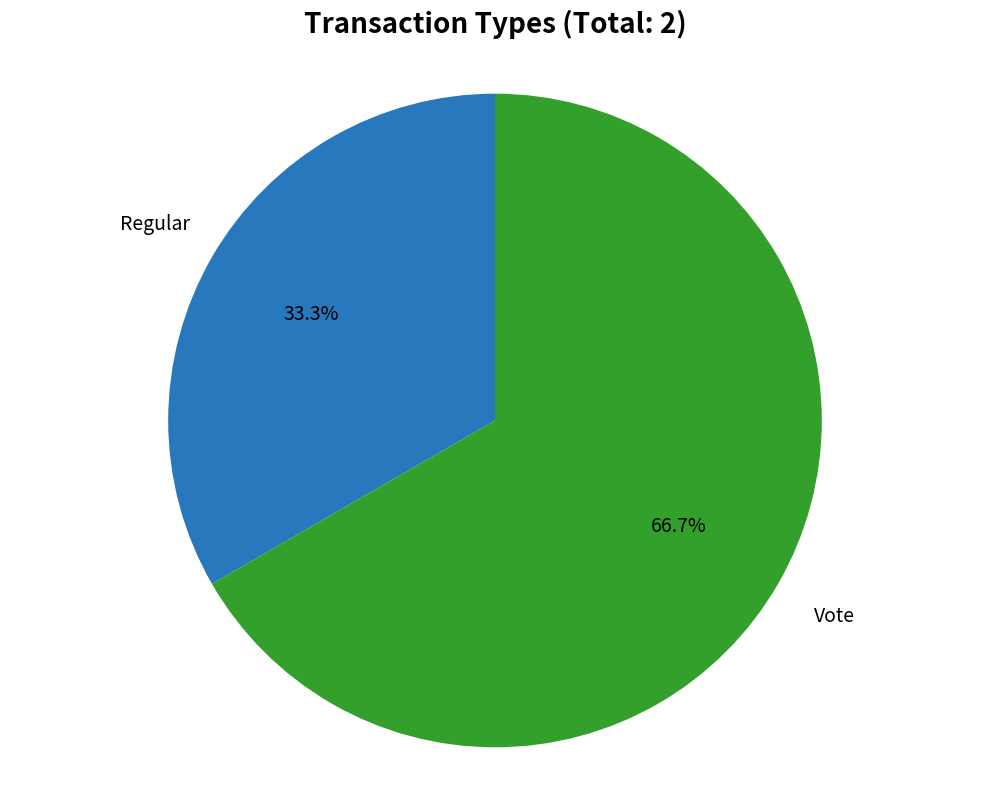

To the nearest percent, what is the difference between the Vote and Regular slice percentages?

33%